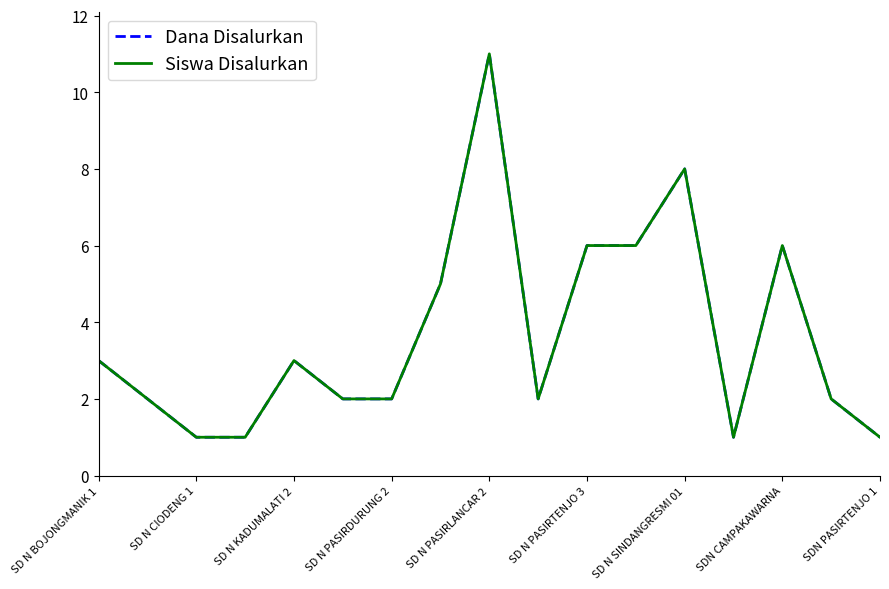

What is the value of the Dana Disalurkan point at the 5th from the left?

3